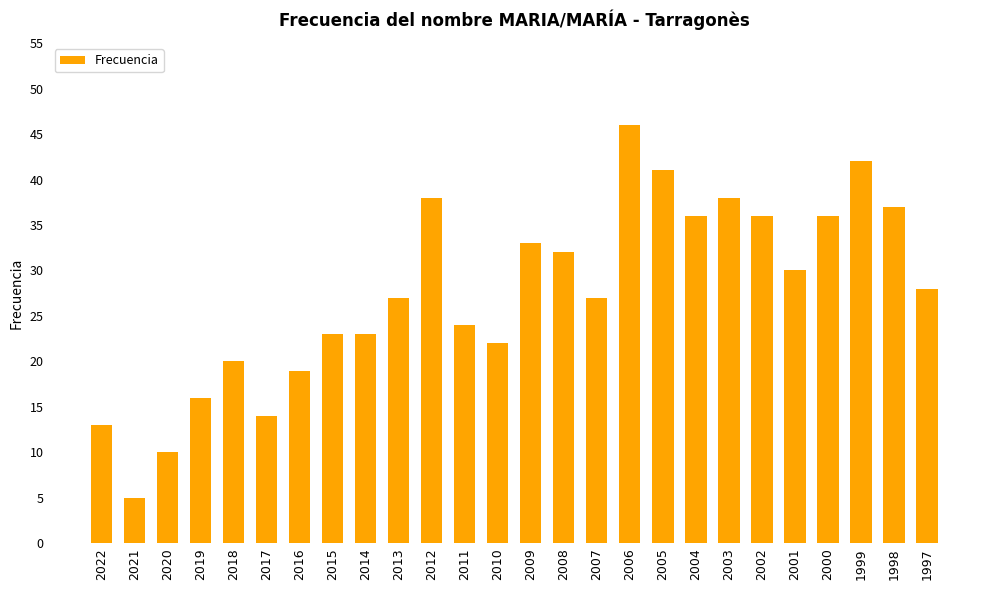

At which category does the chart reach its minimum across all series?

2021